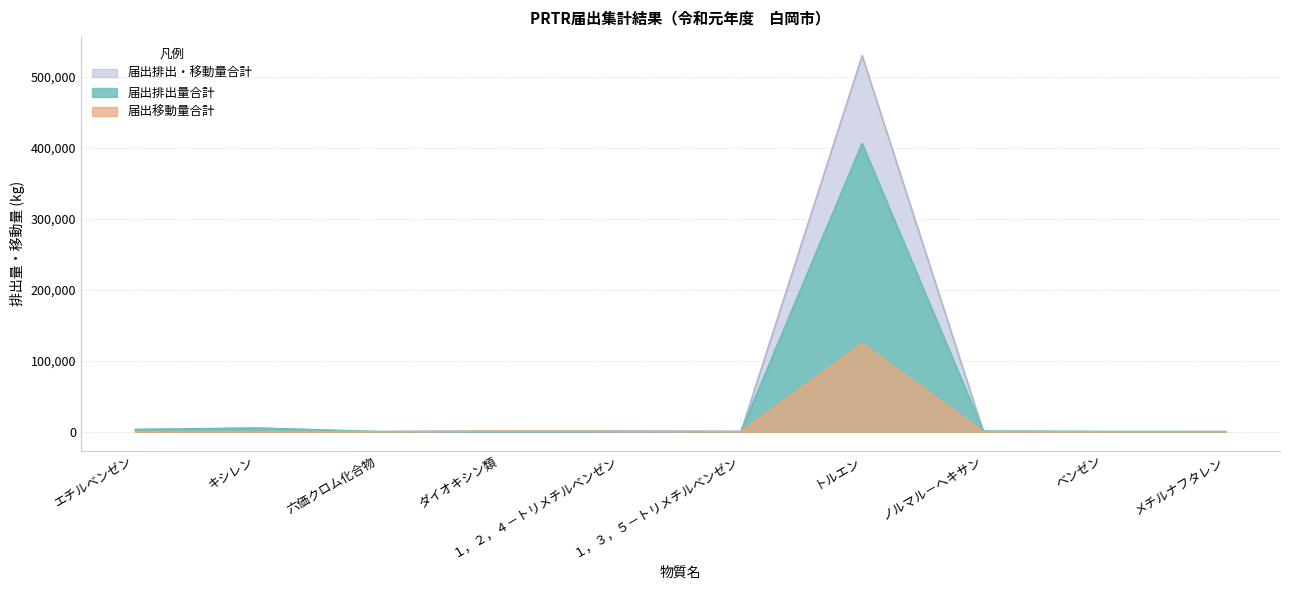

The value of 届出移動量合計 at エチルベンゼン is 34. True or false?

False